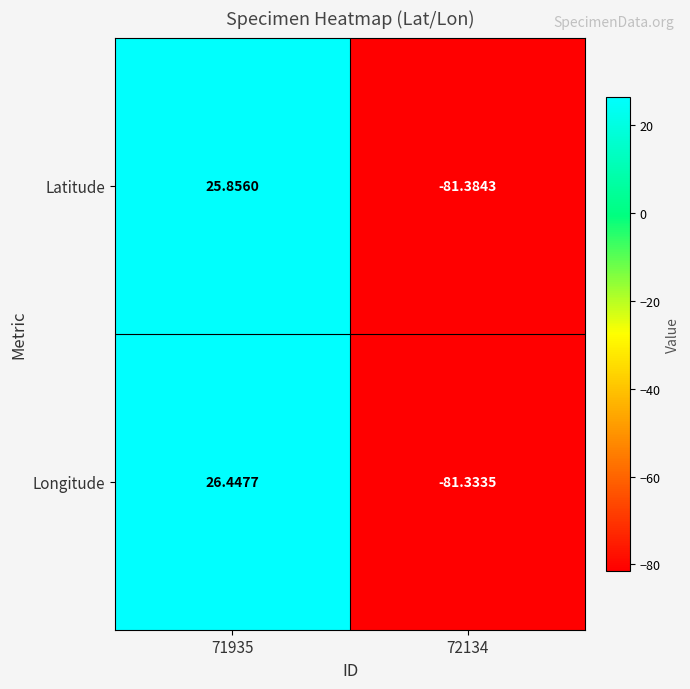

At which category is the sum across all series the highest?

71935